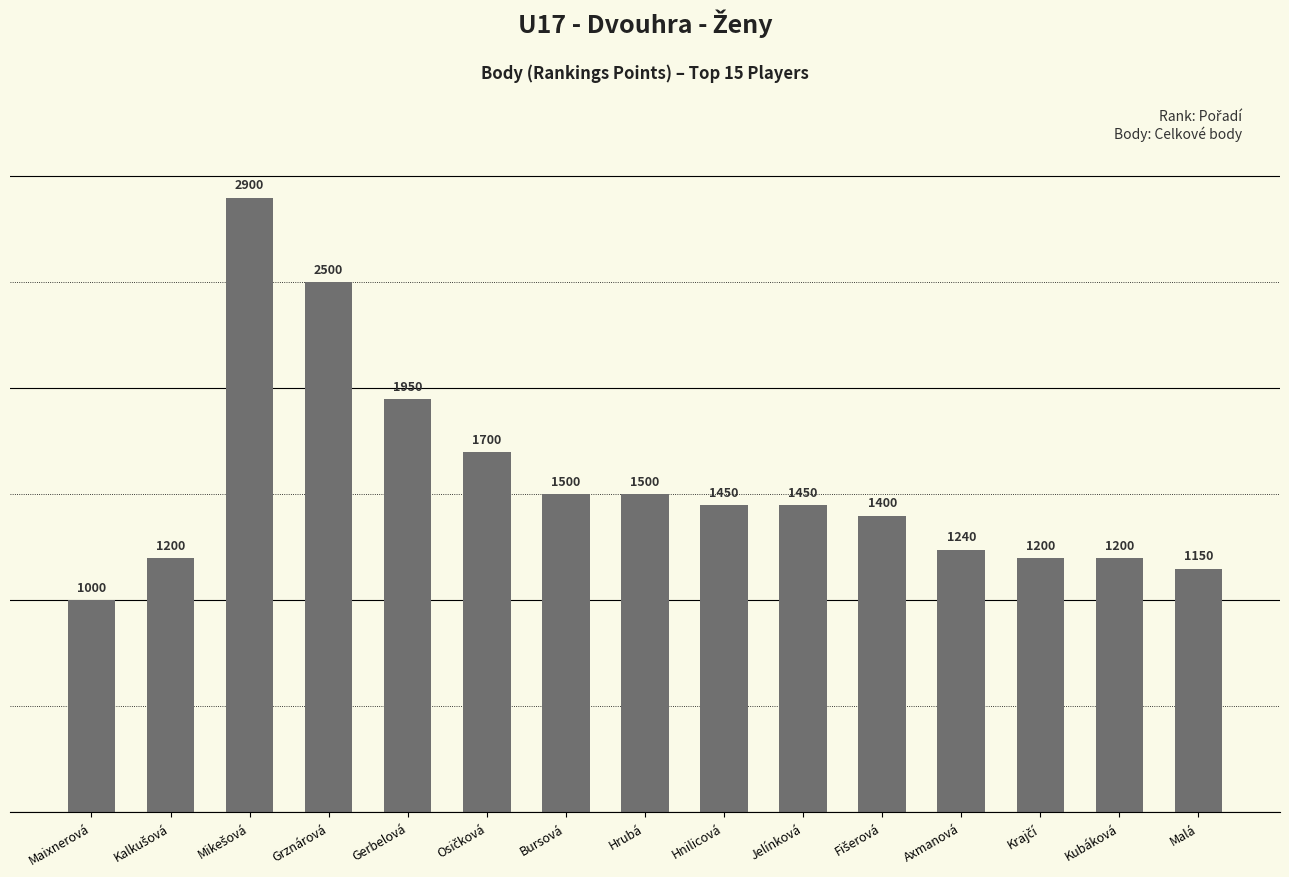

What is the difference between the maximum and second lowest values?

1750